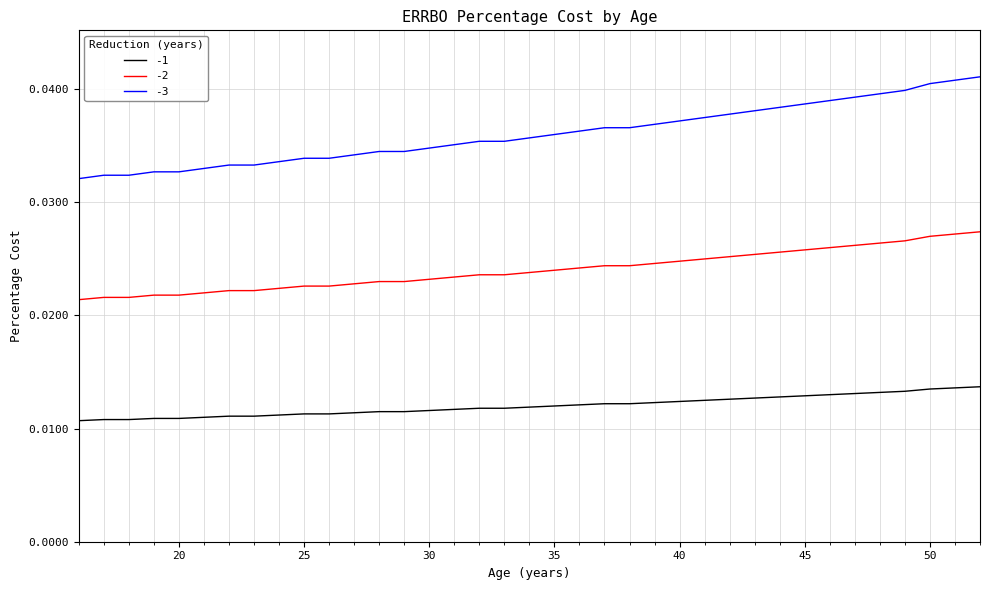

How many series are shown in this chart?

3